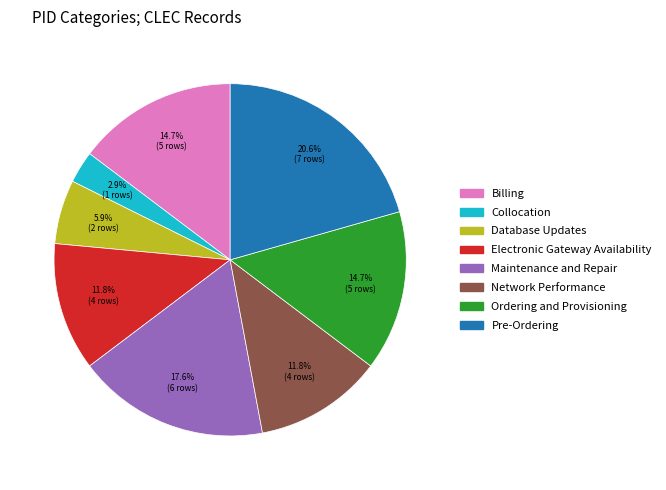

Is it true that Database Updates is 6% of the pie?

True